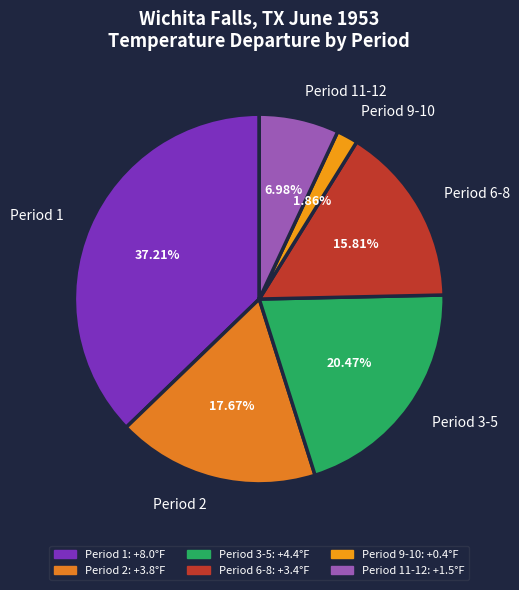

Combined, do Period 1 and Period 3-5 account for over 50%?

Yes